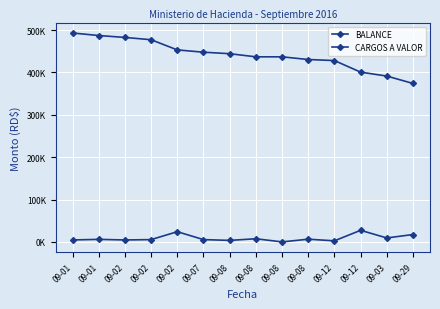

Is this an area chart (filled region under the line)?

No